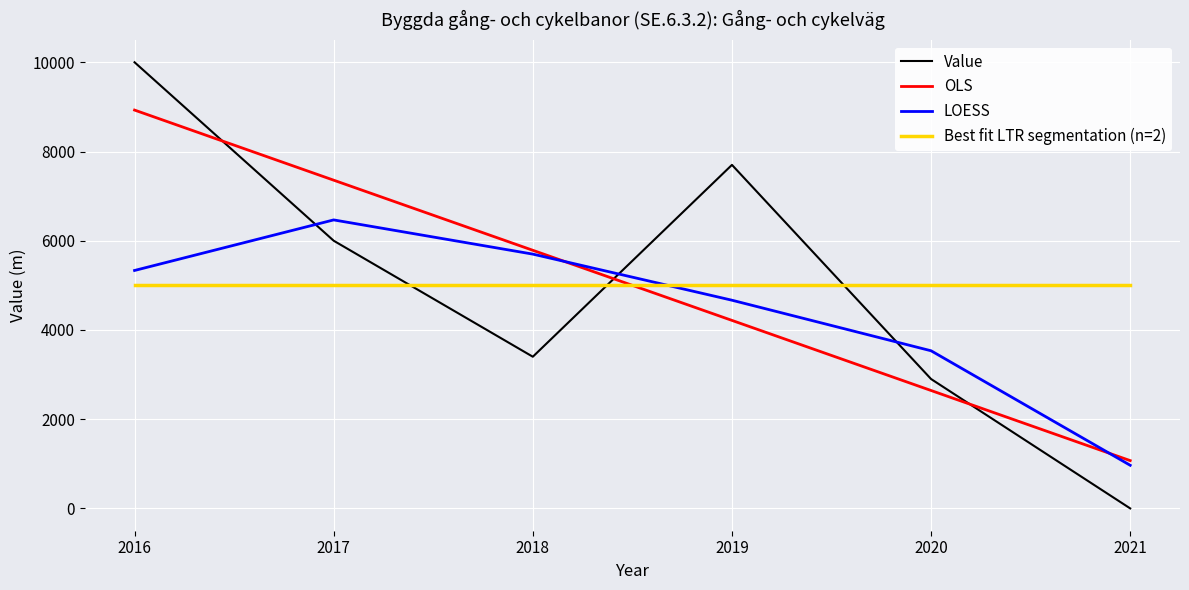

Is the value of LOESS at 2016 greater than the value of Best fit LTR segmentation (n=2) at 2016?

Yes